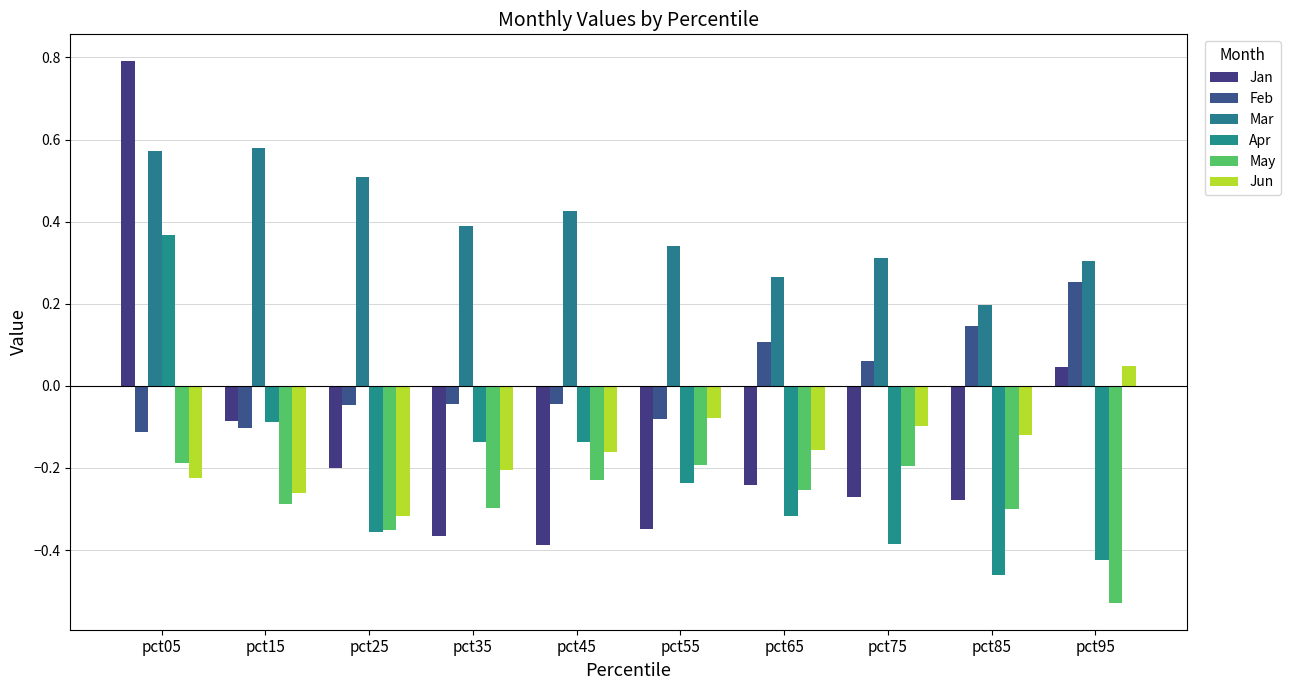

What is the highest value of the Apr series?

0.4